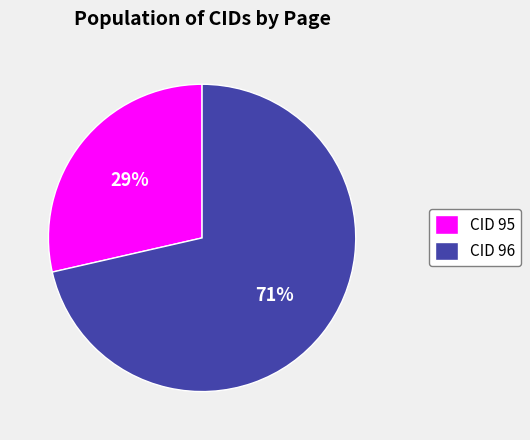

Is there a majority slice in this chart?

Yes